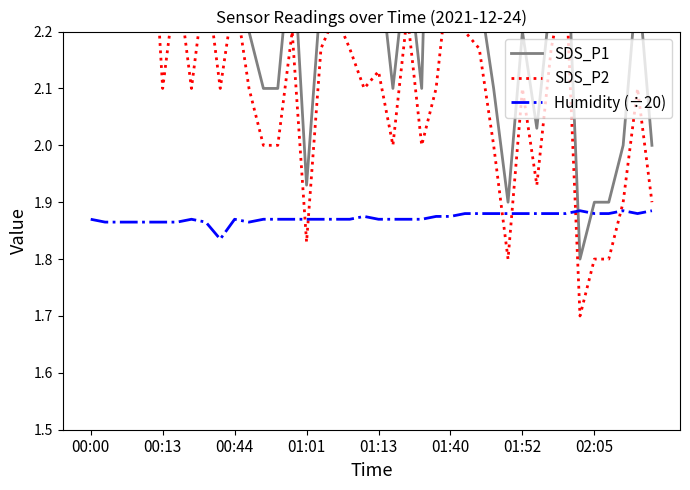

Is it true that SDS_P1 equals 1.9 at 29?

True